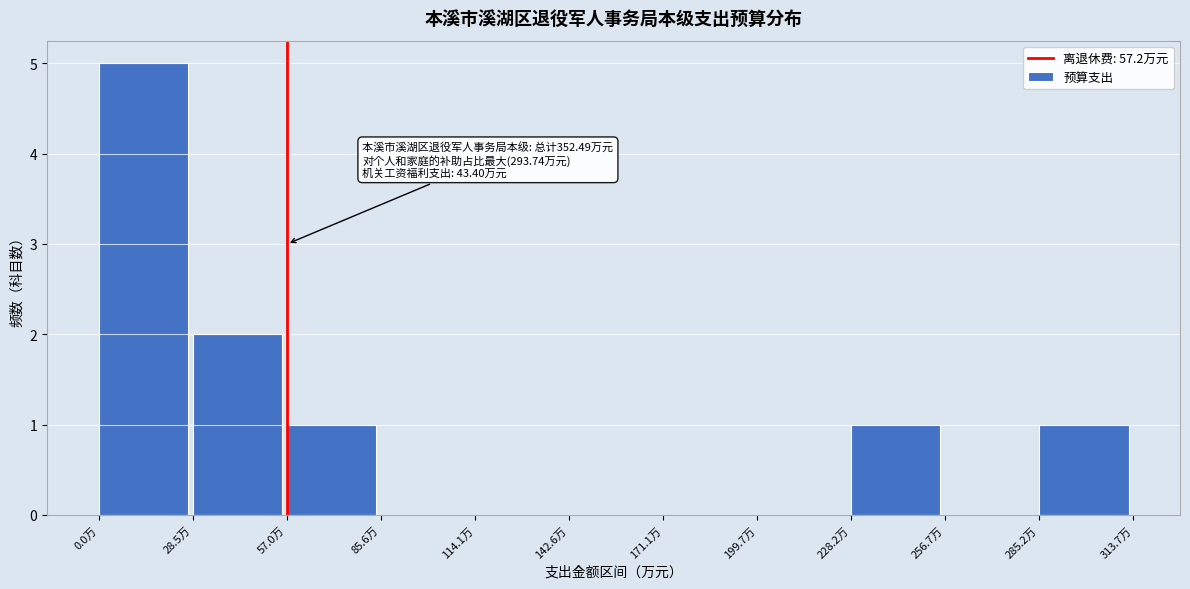

Over which range of the x-axis is the bar tallest?

0 to 30